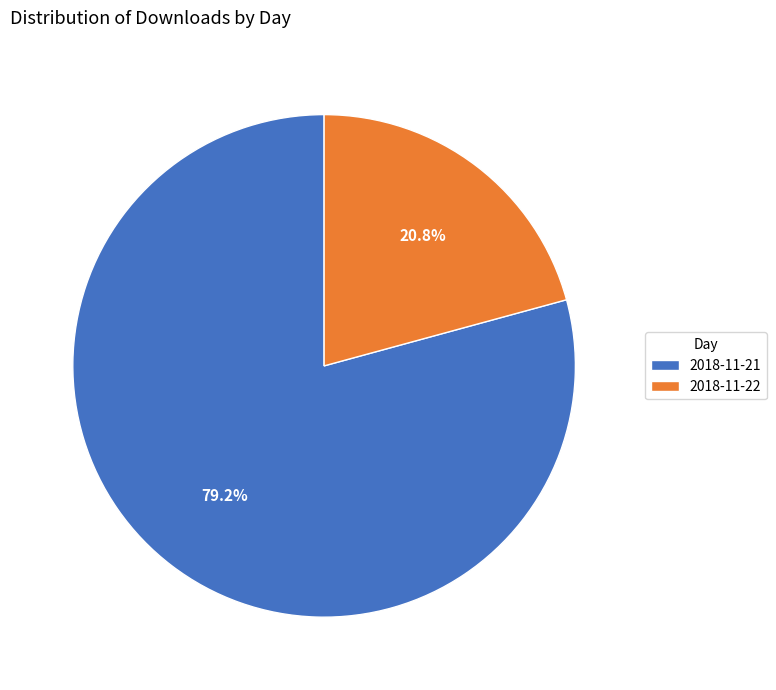

What percentage is the 2018-11-22 slice, to the nearest percent?

21%